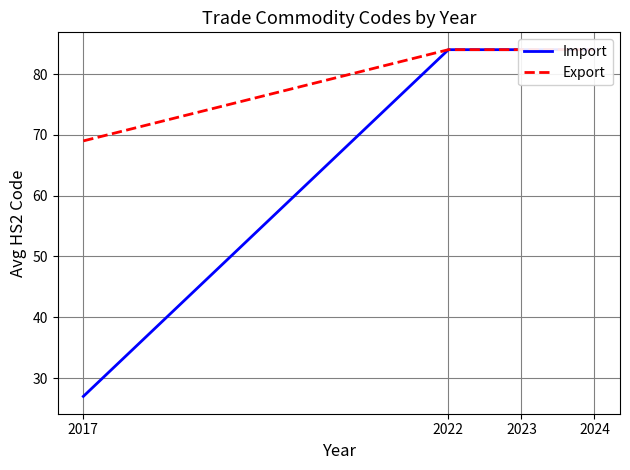

What is the spread (max minus min) of values at 2017?

42